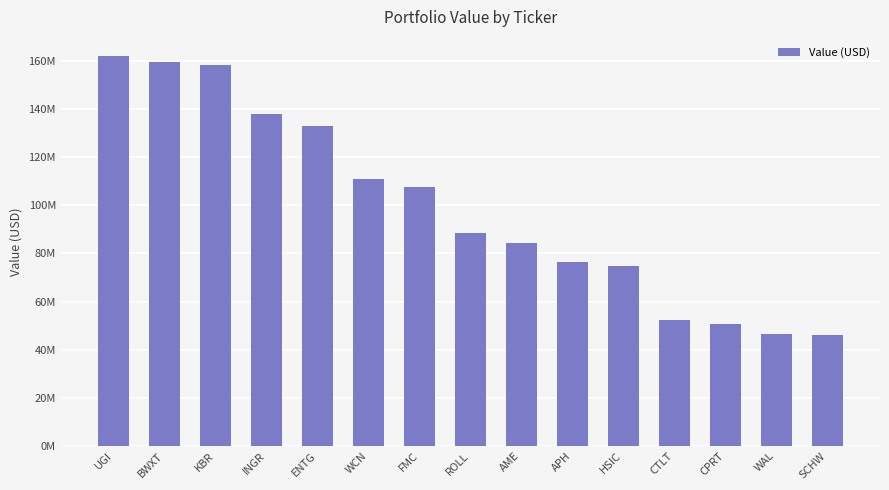

What is the difference between the values at WAL and AME?

37889498